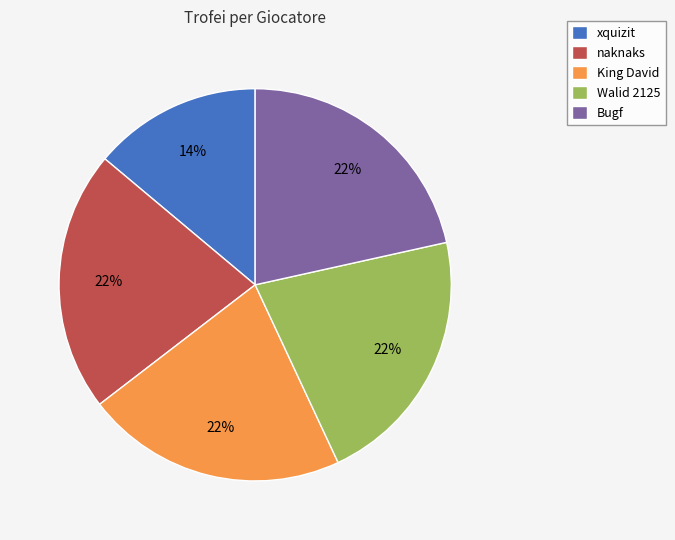

Which category has the smallest portion of the pie?

xquizit